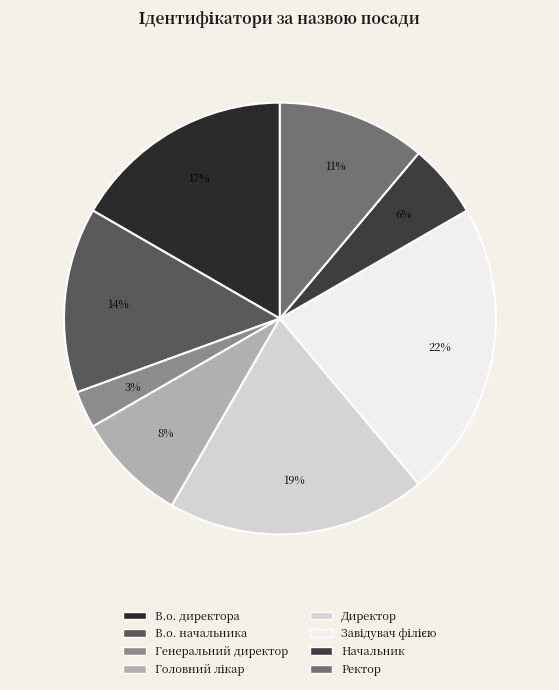

Does any single category account for the majority?

No